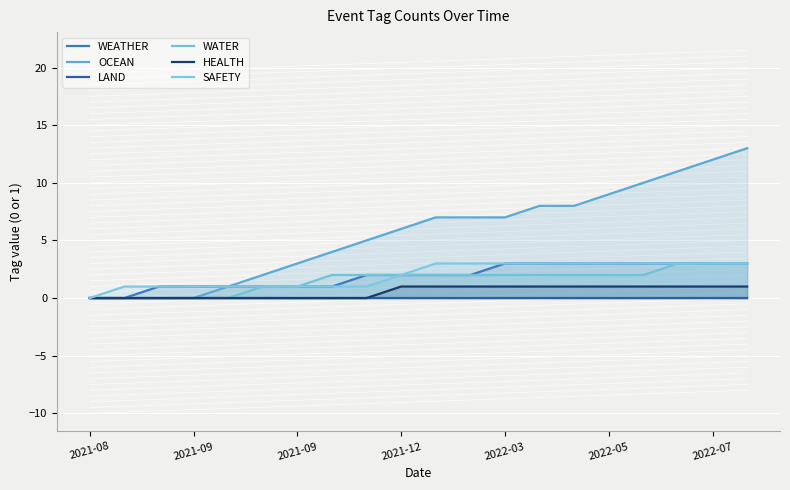

True or false: WEATHER has more than 0 interior local peaks.

False